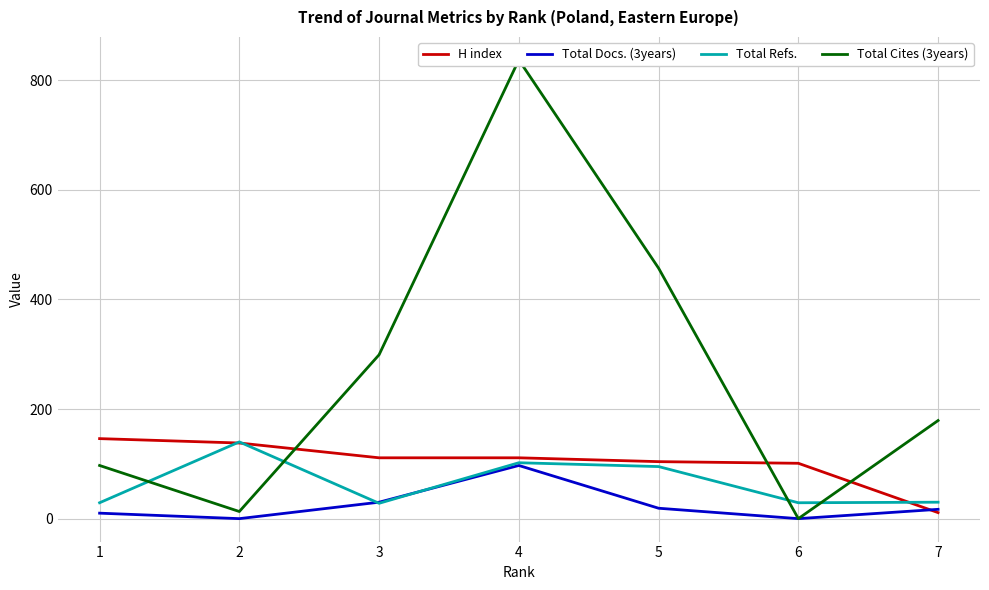

Rank the categories by Total Refs. value from lowest to highest.

3, 1, 6, 7, 5, 4, 2